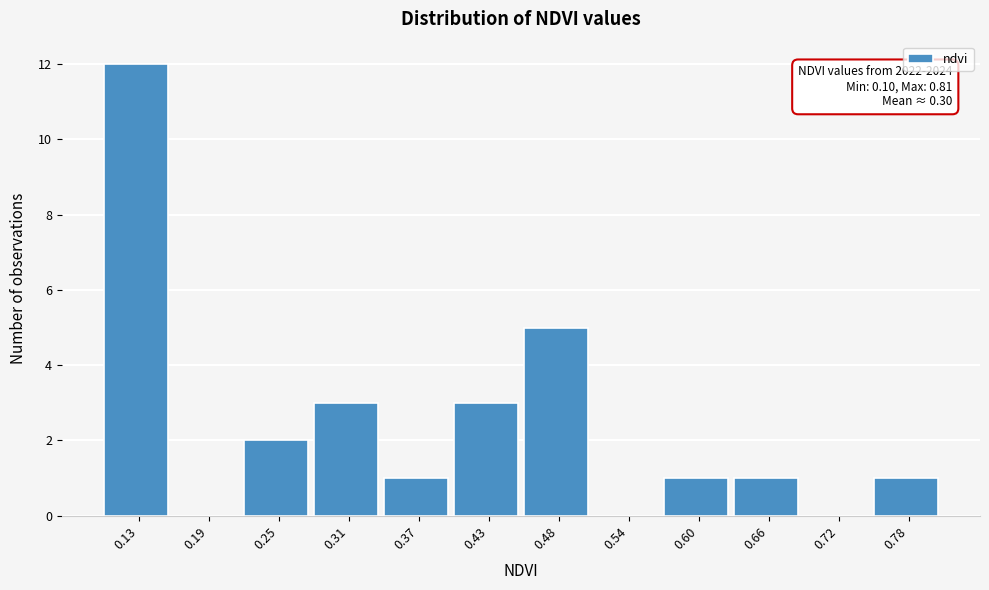

Which range on the x-axis has the tallest bar?

0.10 to 0.16